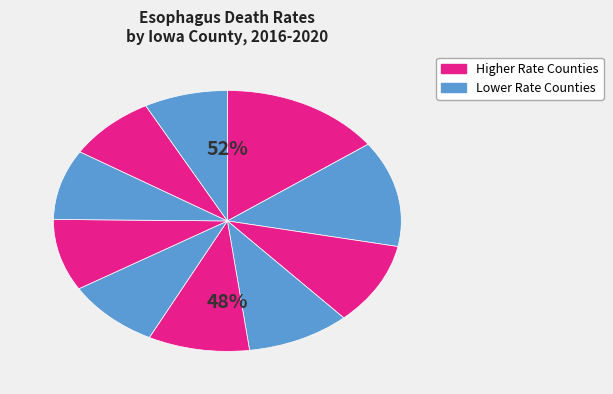

Is there any slice that represents more than half of the pie?

No